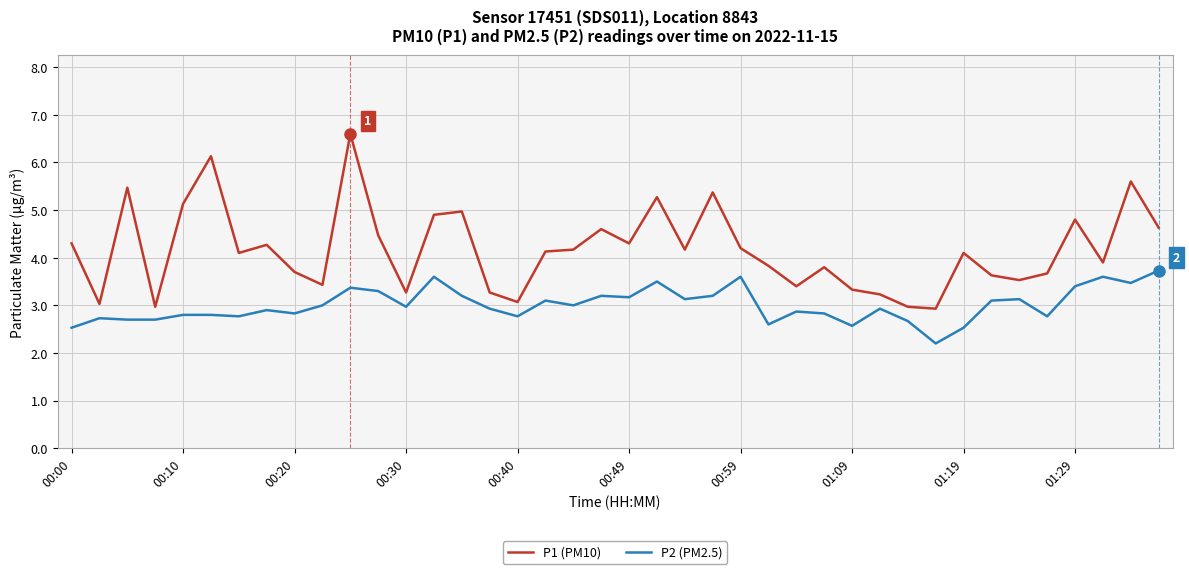

True or false: P1 (PM10) and P2 (PM2.5) cross at least once.

False